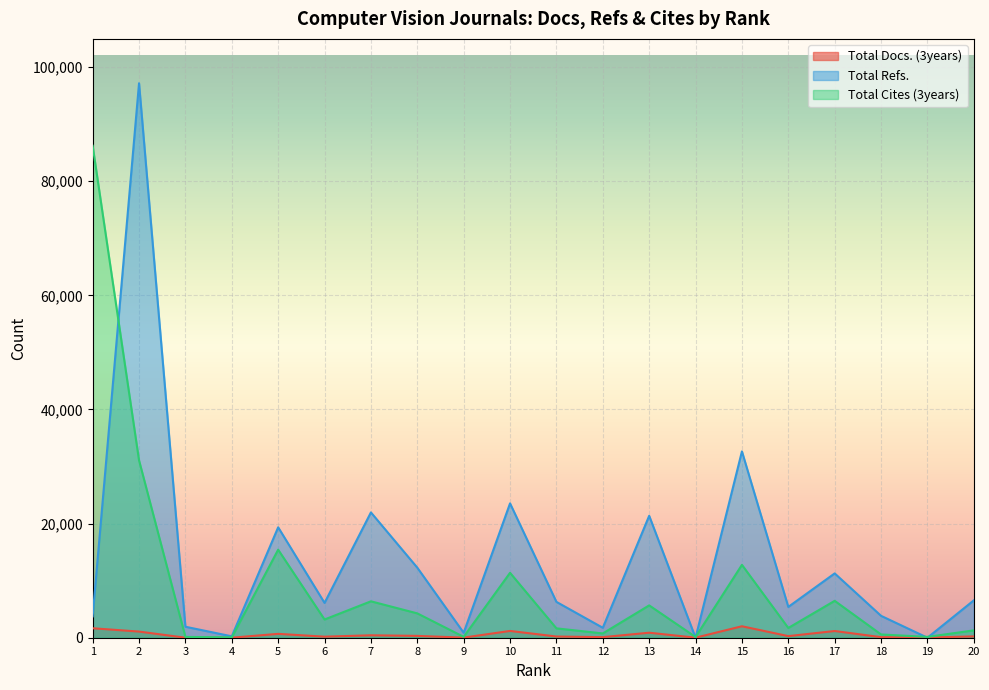

Is the value of Total Docs. (3years) at 20 greater than the value of Total Refs. at 18?

No